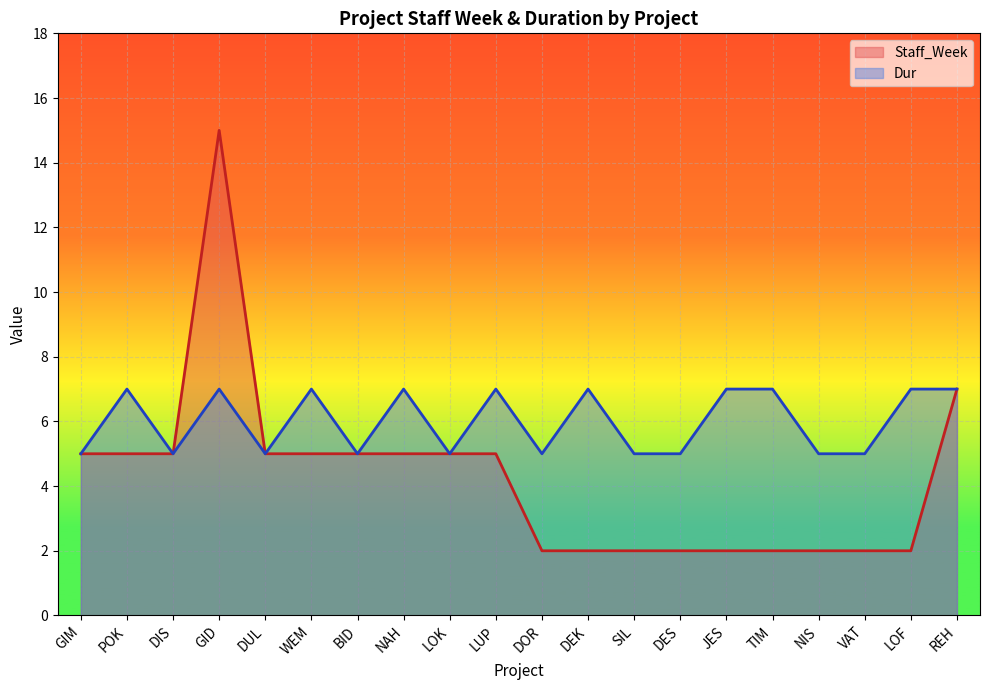

True or false: Dur has a value of 5 at DUL.

True